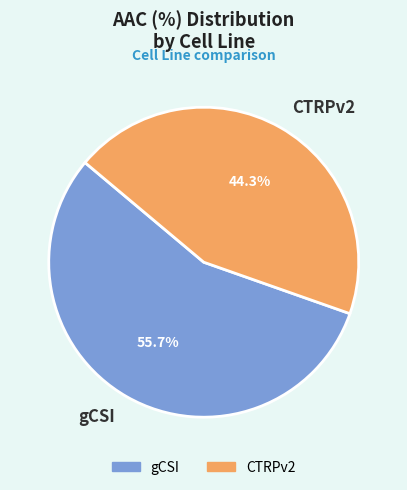

To the nearest percent, what portion does gCSI represent?

56%